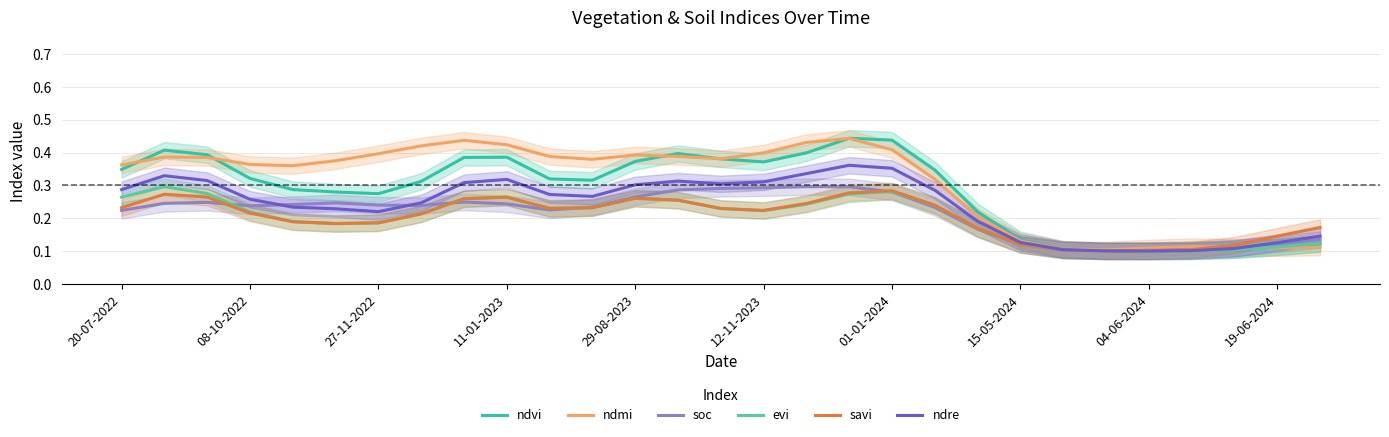

Rank the series by their maximum value, from lowest to highest.

savi, soc, evi, ndre, ndmi, ndvi